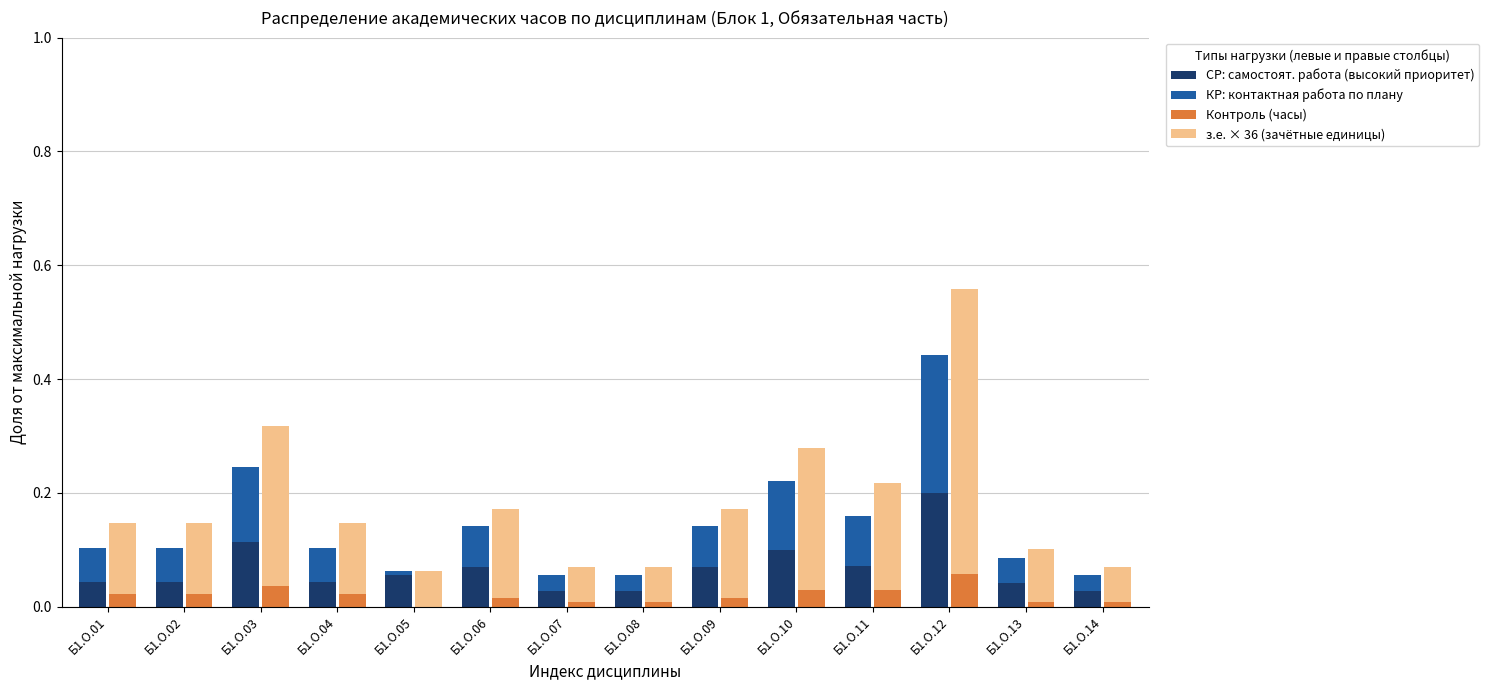

At which category is the sum across all series the highest?

Б1.О.12